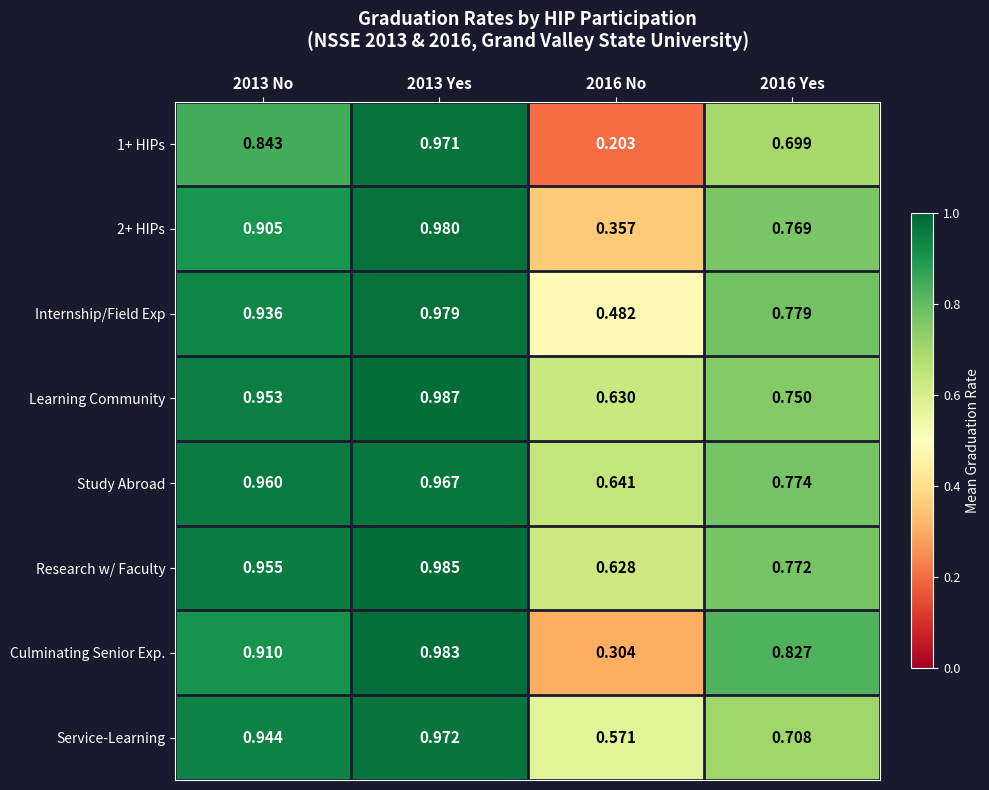

Which series has the largest total across all categories?

Study Abroad